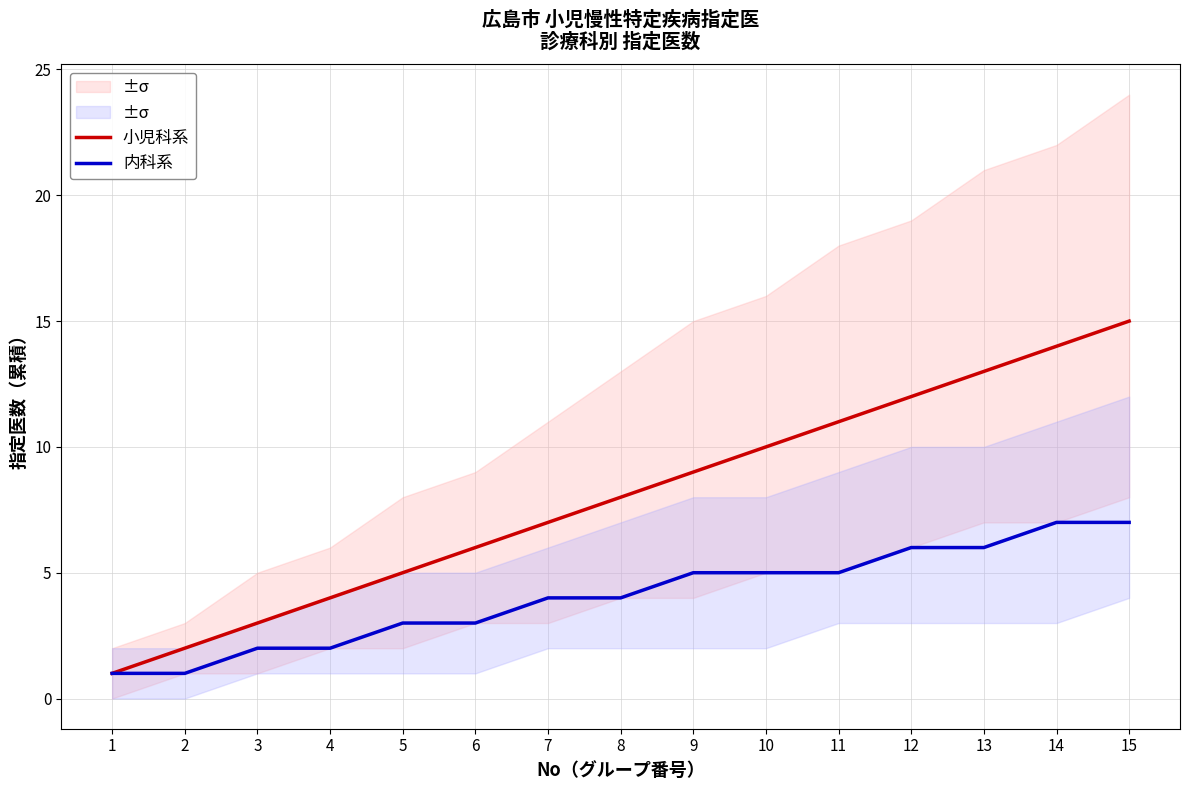

What is the value of the 小児科系 point at the 5th from the left?

5